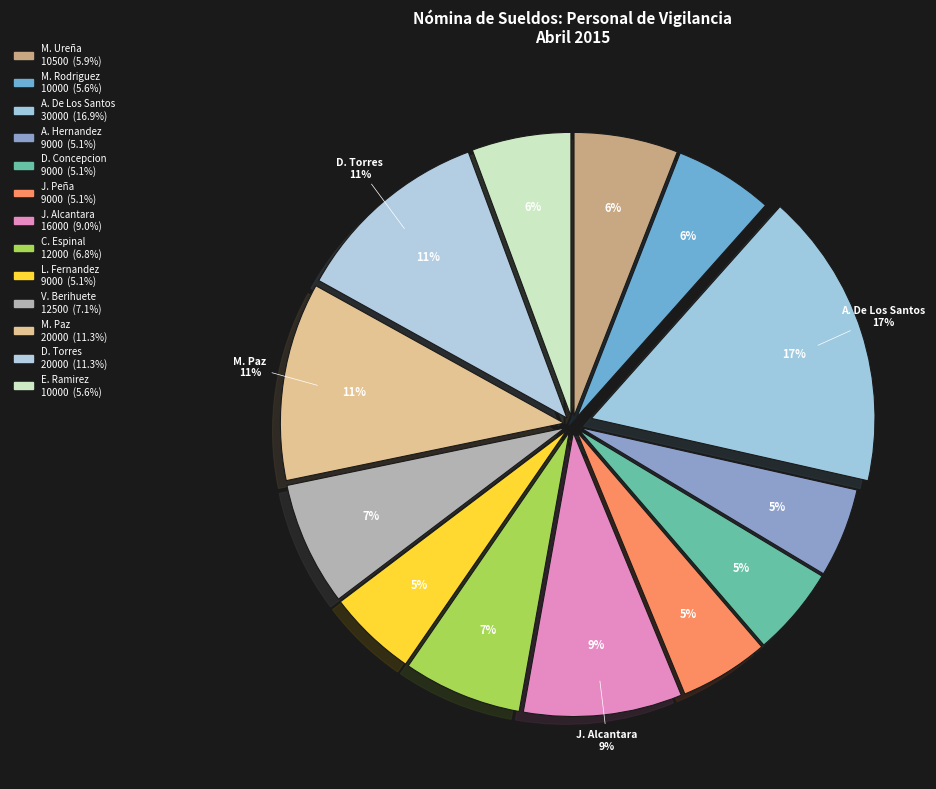

Does any single category account for the majority?

No